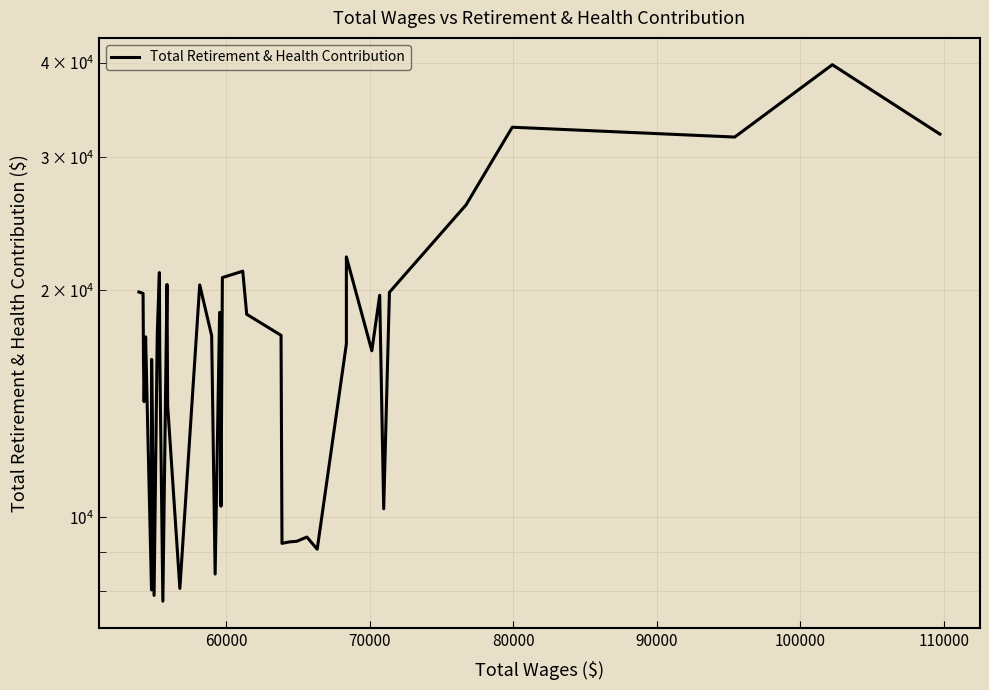

Reading left to right, extract all data points from this chart.

19887	19806	16137	14234	17345	8015	16193	7881	17501	21101	16517	7743	20350	14067	8051	20325	17406	8412	18685	10346	20782	21193	18581	17427	9237	9278	9296	9417	9074	16977	22137	16625	19692	10266	19871	25946	32881	31908	39788	32193